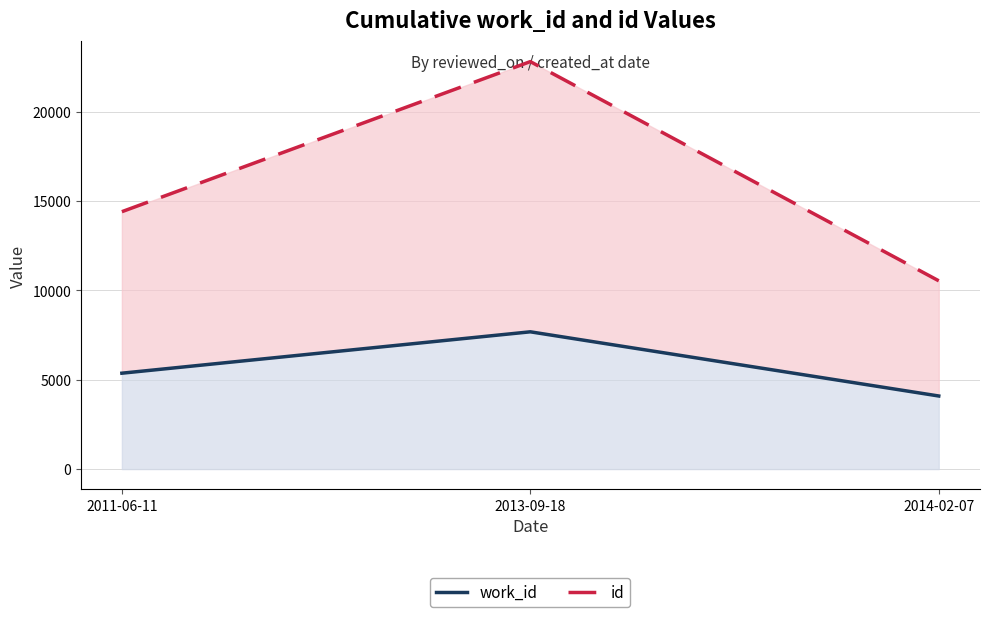

What is the lowest value of the id series?

10536